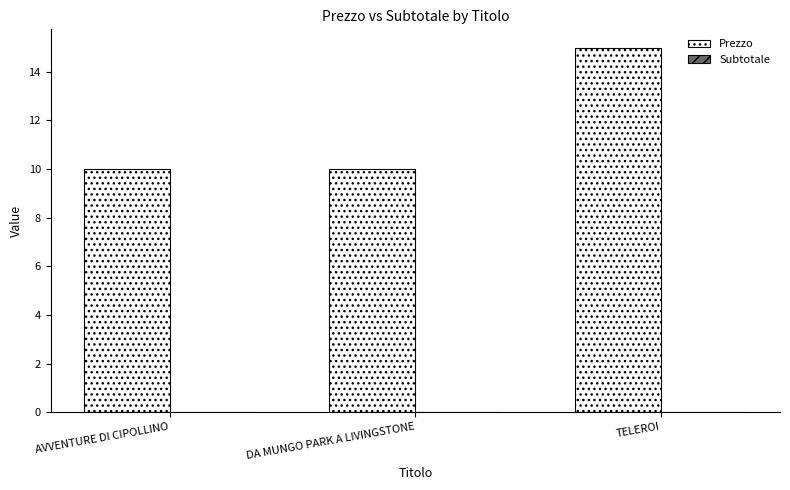

Which label corresponds to the largest value in the chart?

TELEROI